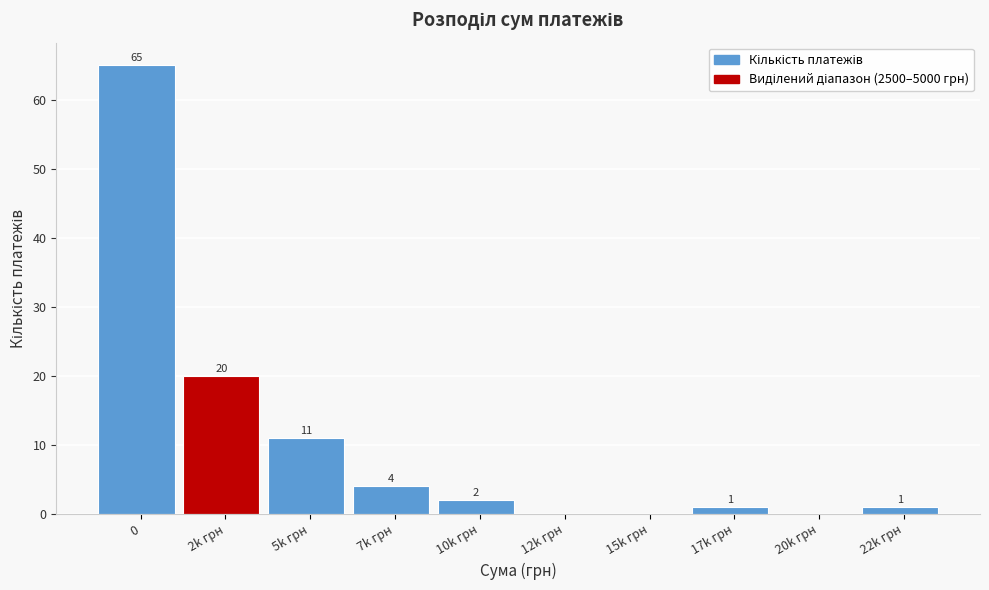

Reading left to right, transcribe all the data shown in this chart.

0=65	2k грн=20	5k грн=11	7k грн=4	10k грн=2	12k грн=0	15k грн=0	17k грн=1	20k грн=0	22k грн=1